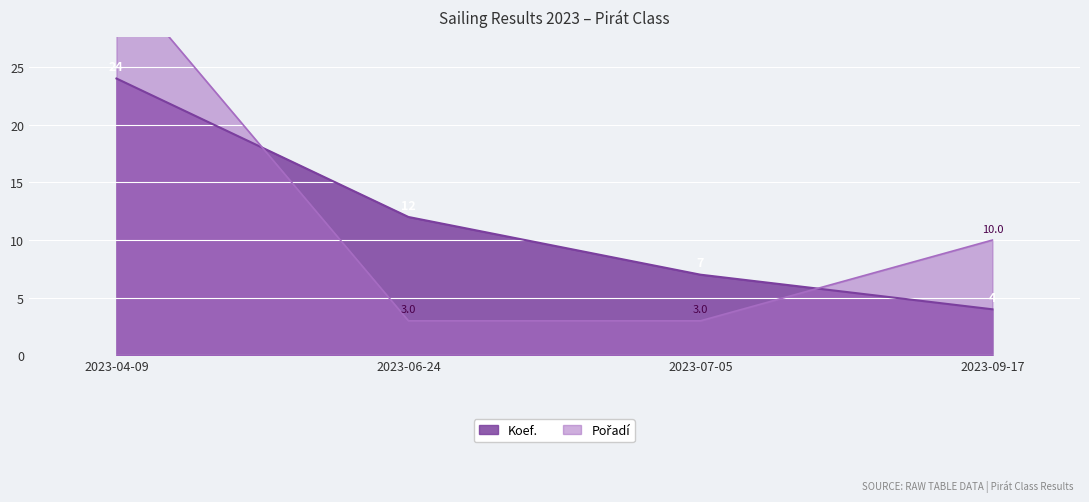

Which has a higher value, 2023-04-09 or 2023-06-24?

2023-04-09